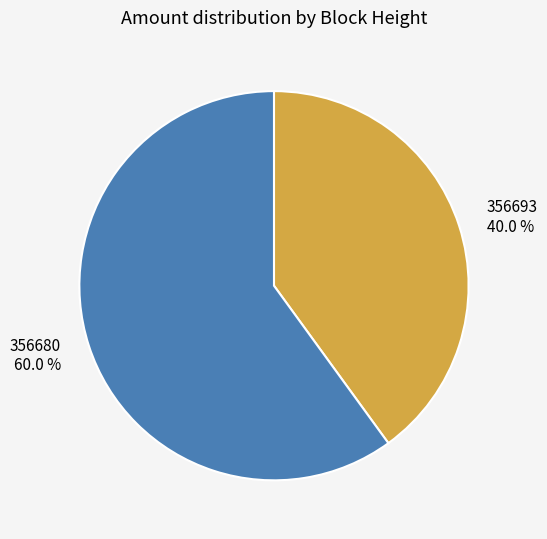

How many slices are in this pie chart?

2